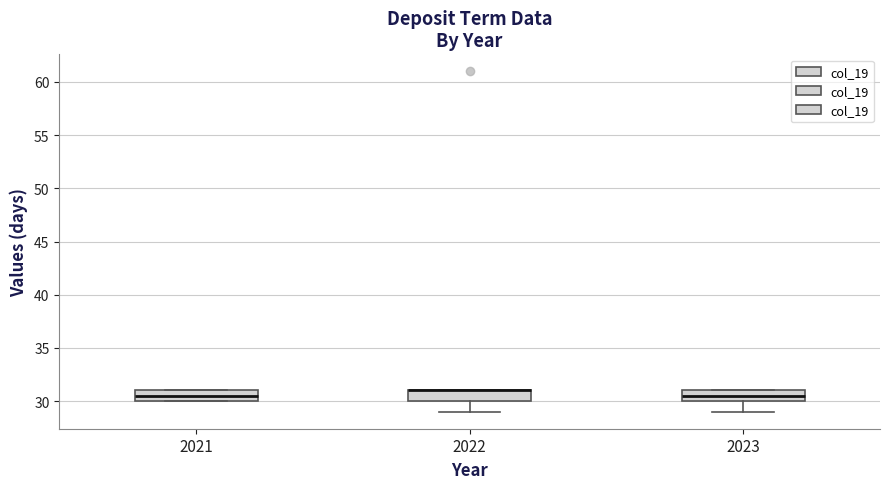

Reading left to right, transcribe this box plot: for each box, give where its median line is, the range the box spans, and where its two whiskers end, as read against the y-axis. The values are not printed on the chart, so give them approximately, as read against the axis.

2021: median 30.5, box 30.0 to 31.0, whiskers 30.0 to 31.0
2022: median 31.0 (drawn on the box's upper edge), box 30.0 to 31.0, whiskers 29.0 to 31.0
2023: median 30.5, box 30.0 to 31.0, whiskers 29.0 to 31.0